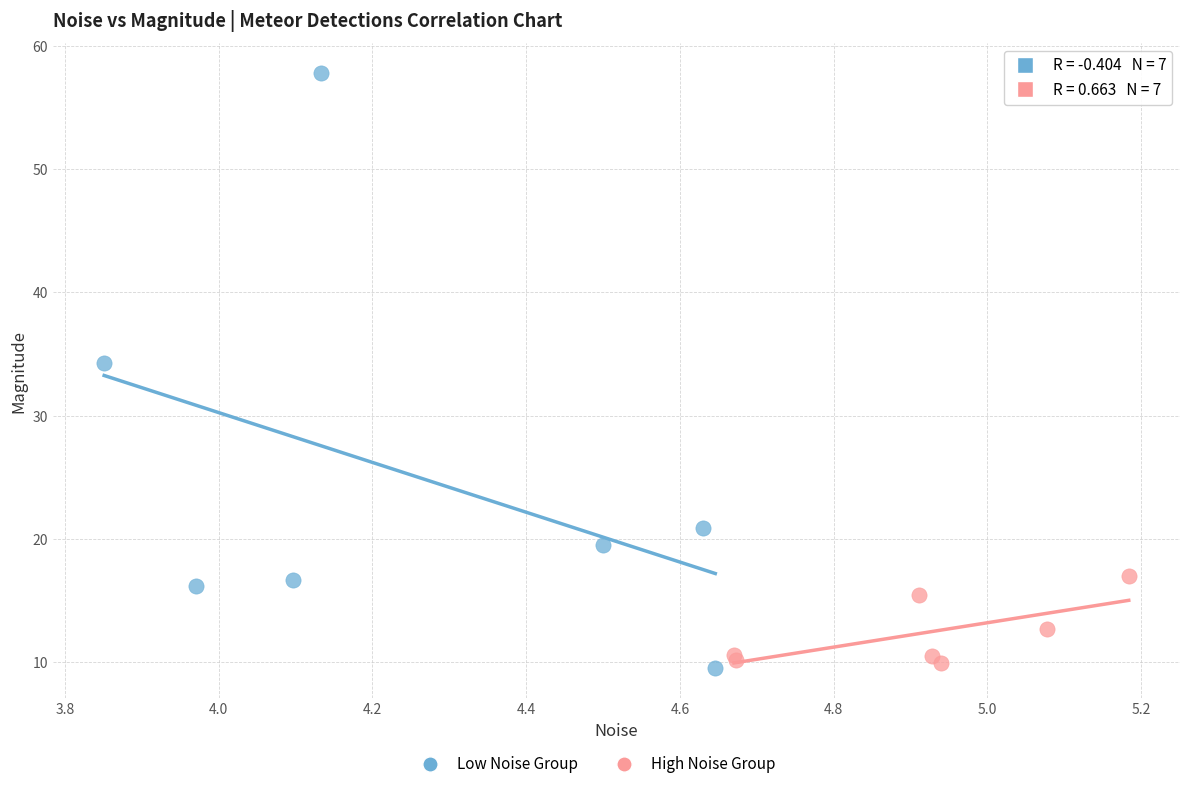

Which series contains the highest Y value?

Low Noise Group